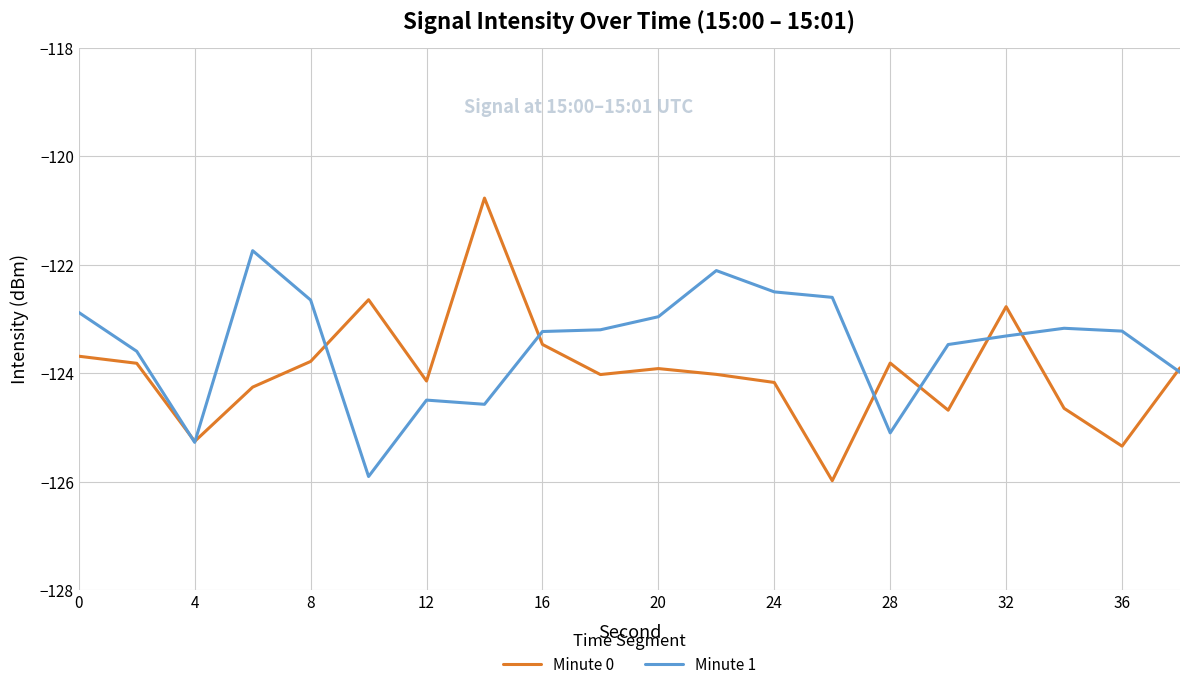

Which series has the largest total across all categories?

Minute 1